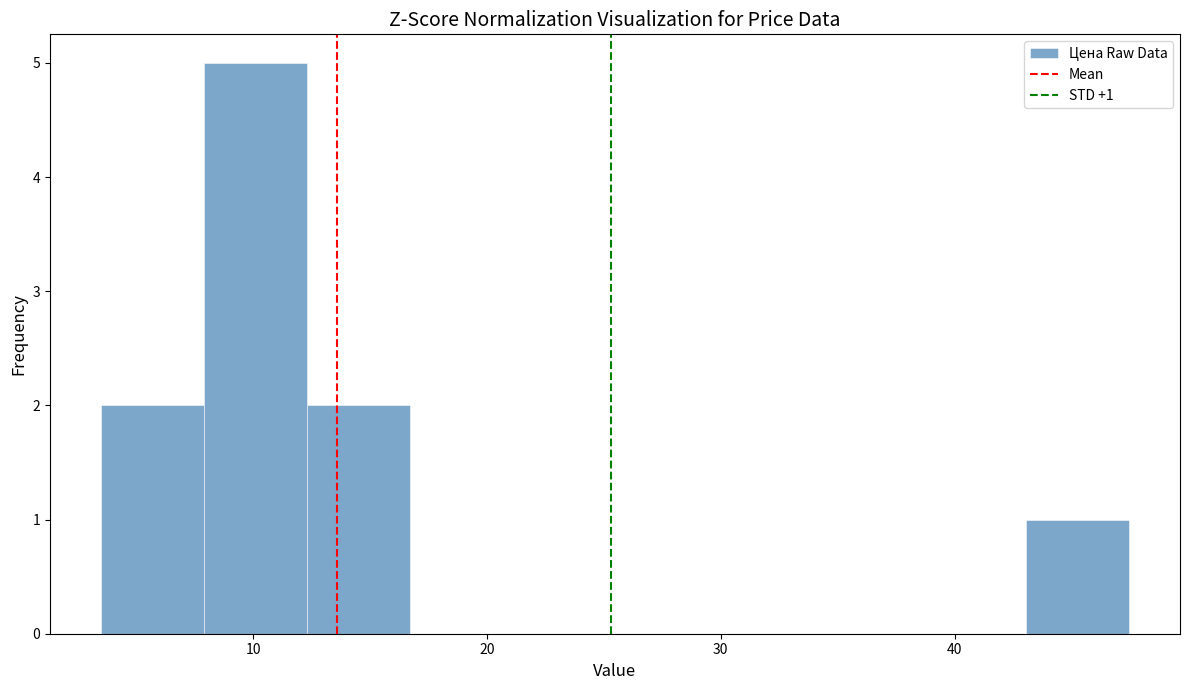

Over which range of the x-axis is the bar tallest?

8 to 12